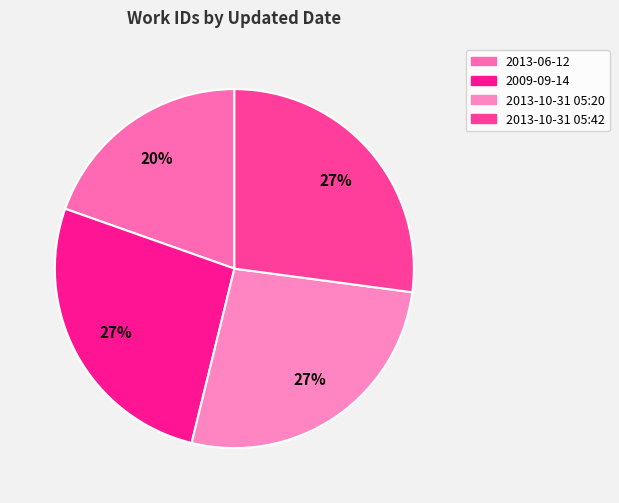

The 2009-09-14 slice represents 38% of the pie. True or false?

False